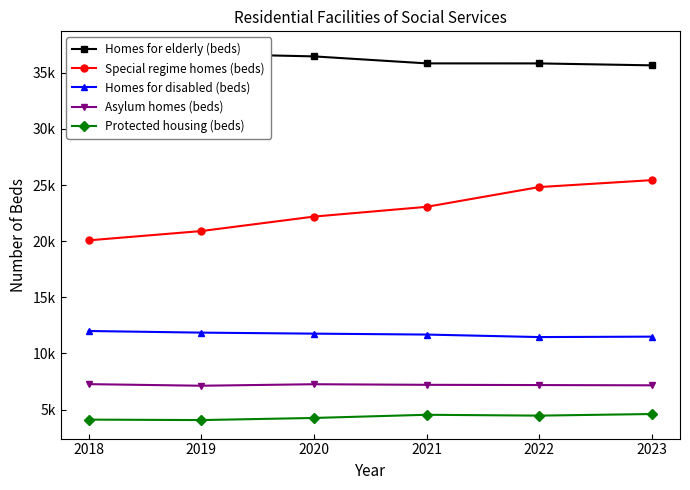

Where is the first local maximum for Asylum homes (beds)?

2020